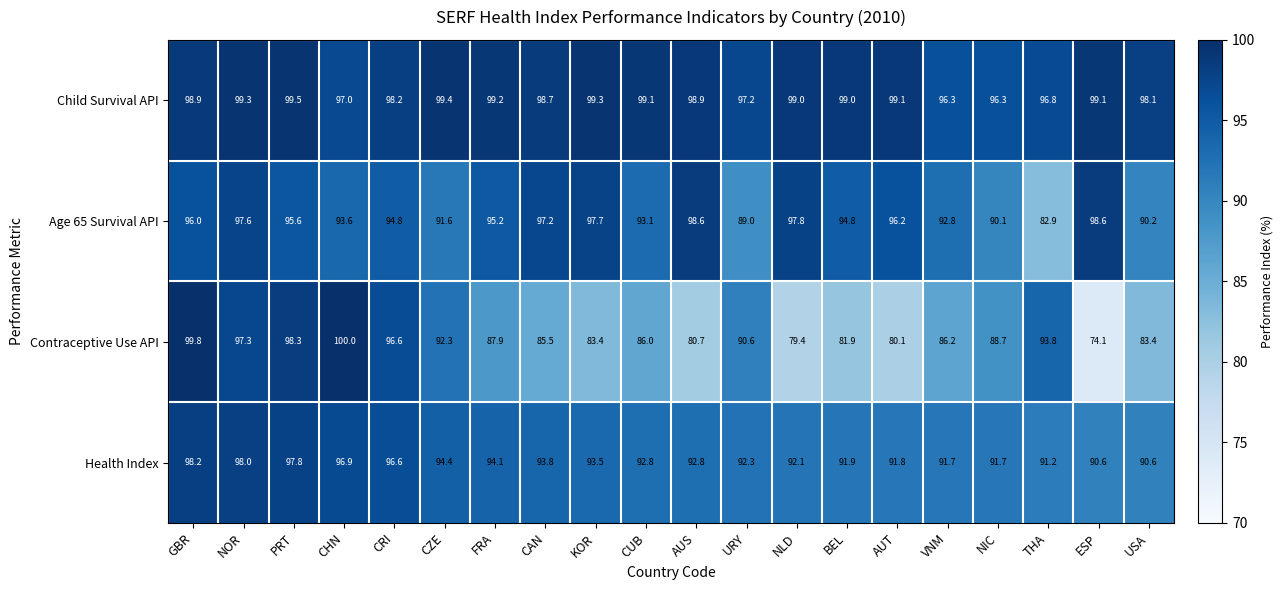

Which label corresponds to the smallest value in the chart?

ESP